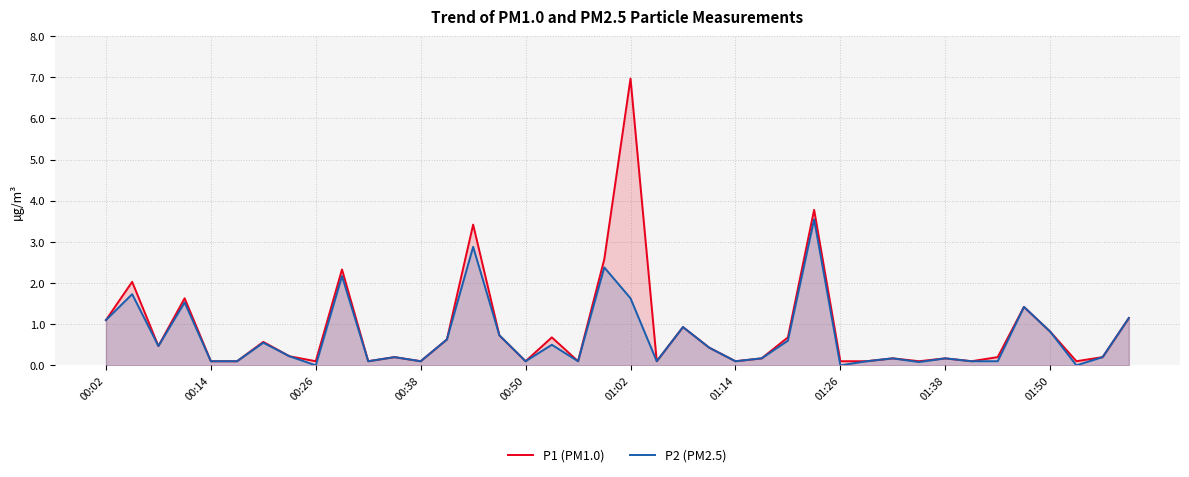

What is the total value across all series at 01:02?

8.6